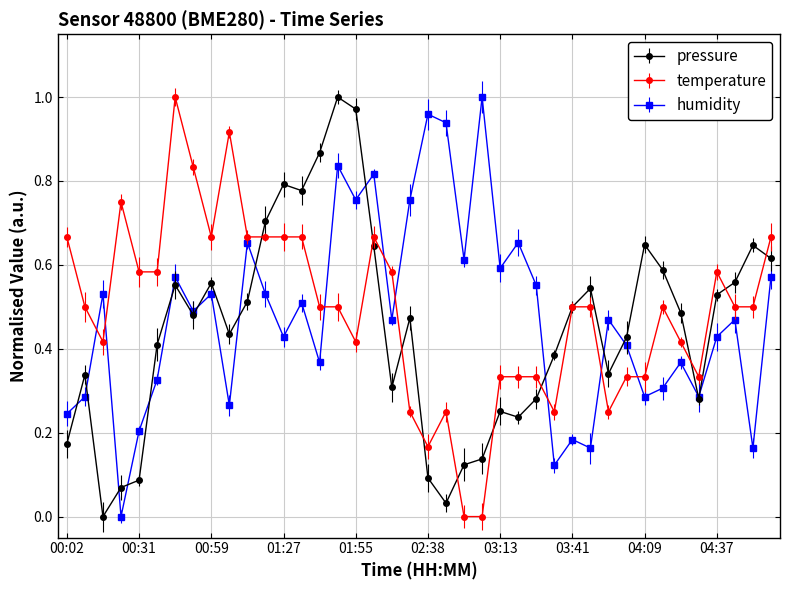

True or false: pressure has more than 0 points higher than both neighbors.

True